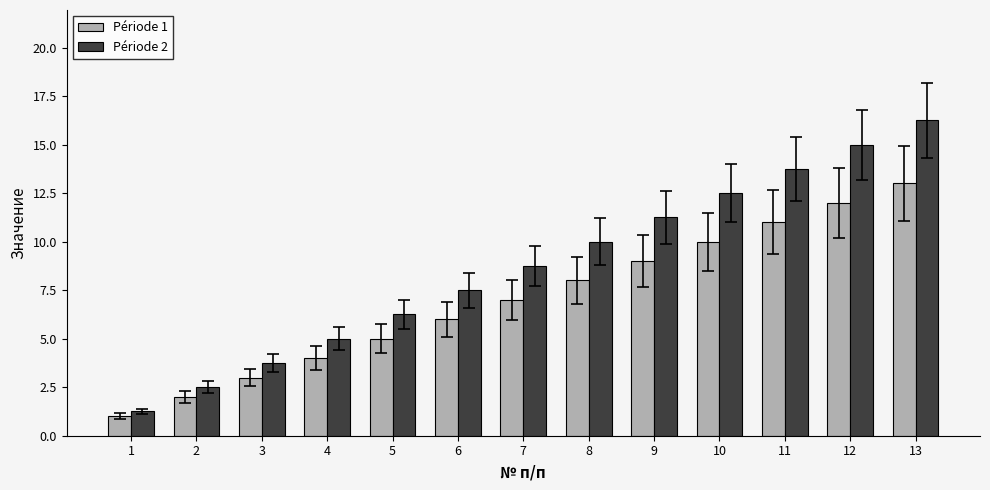

What is the average value of the Période 1 series?

7.0